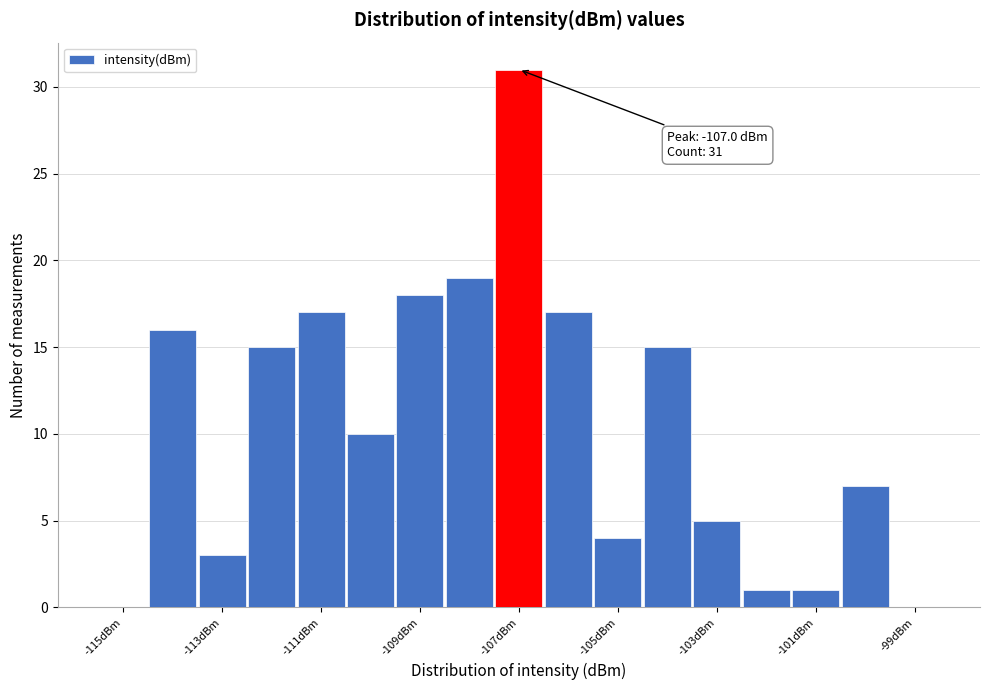

Which range on the x-axis has the tallest bar?

-107.5 to -106.5